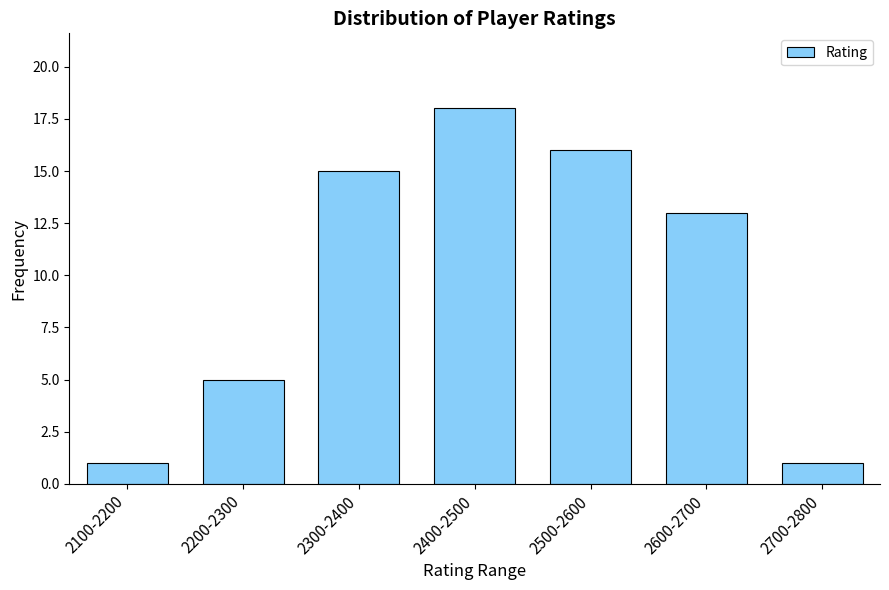

Reading right to left, transcribe all the data shown in this chart.

2700-2800=1	2600-2700=13	2500-2600=16	2400-2500=18	2300-2400=15	2200-2300=5	2100-2200=1